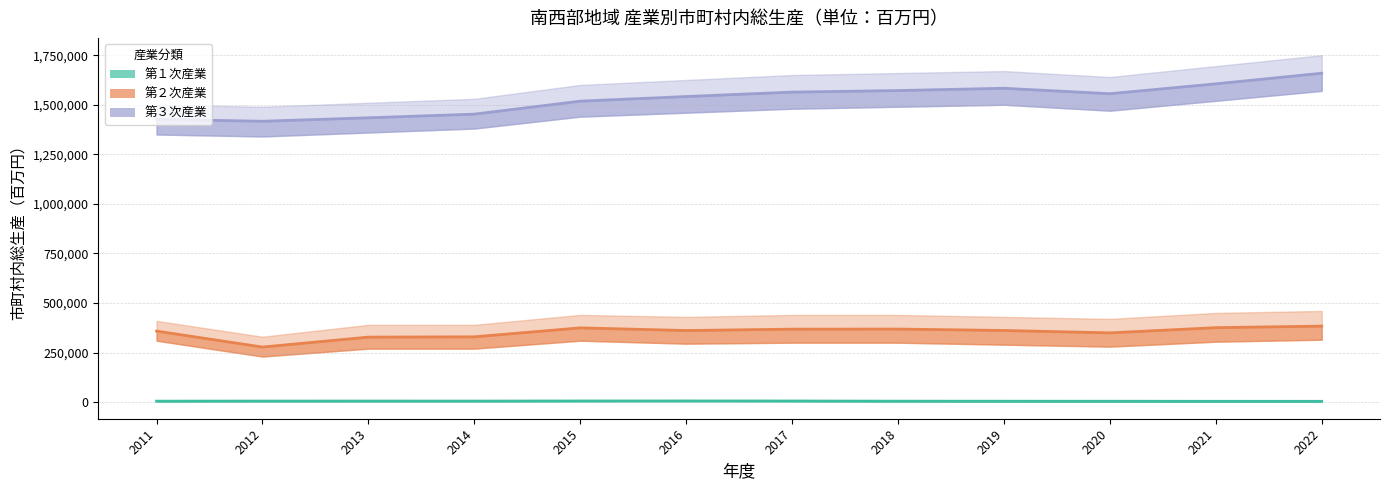

At 2012, list the series in order from smallest to largest.

第１次産業, 第２次産業, 第３次産業